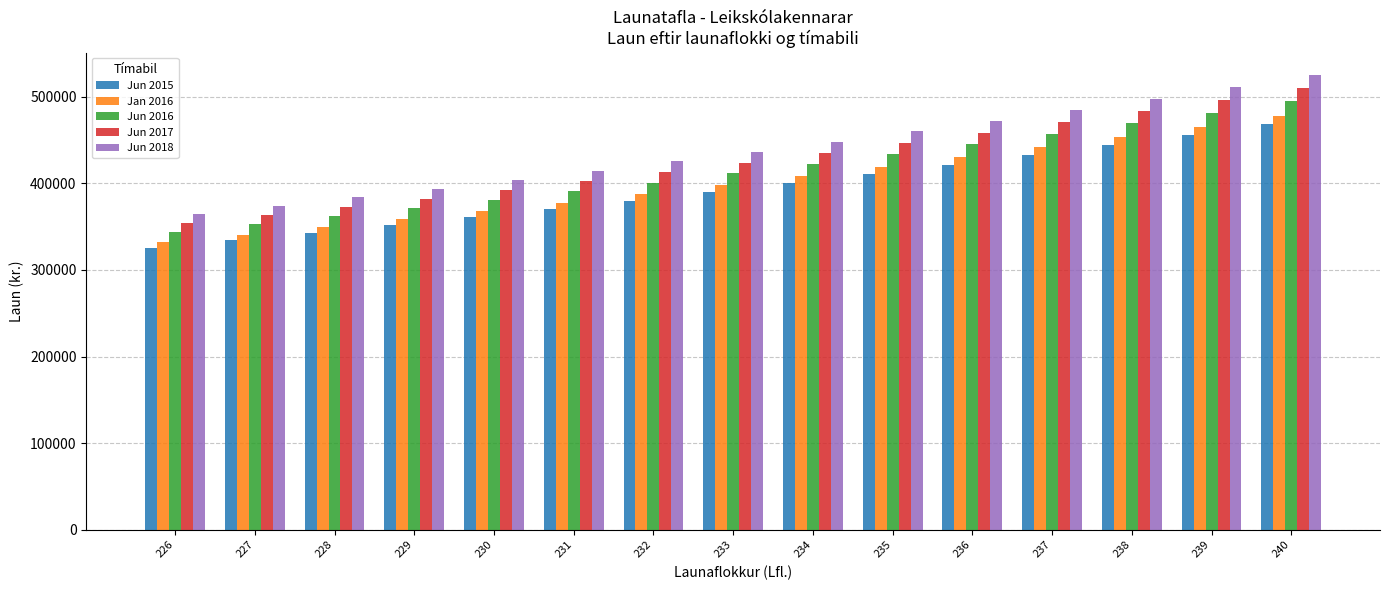

Does the chart contain stacked bars?

No